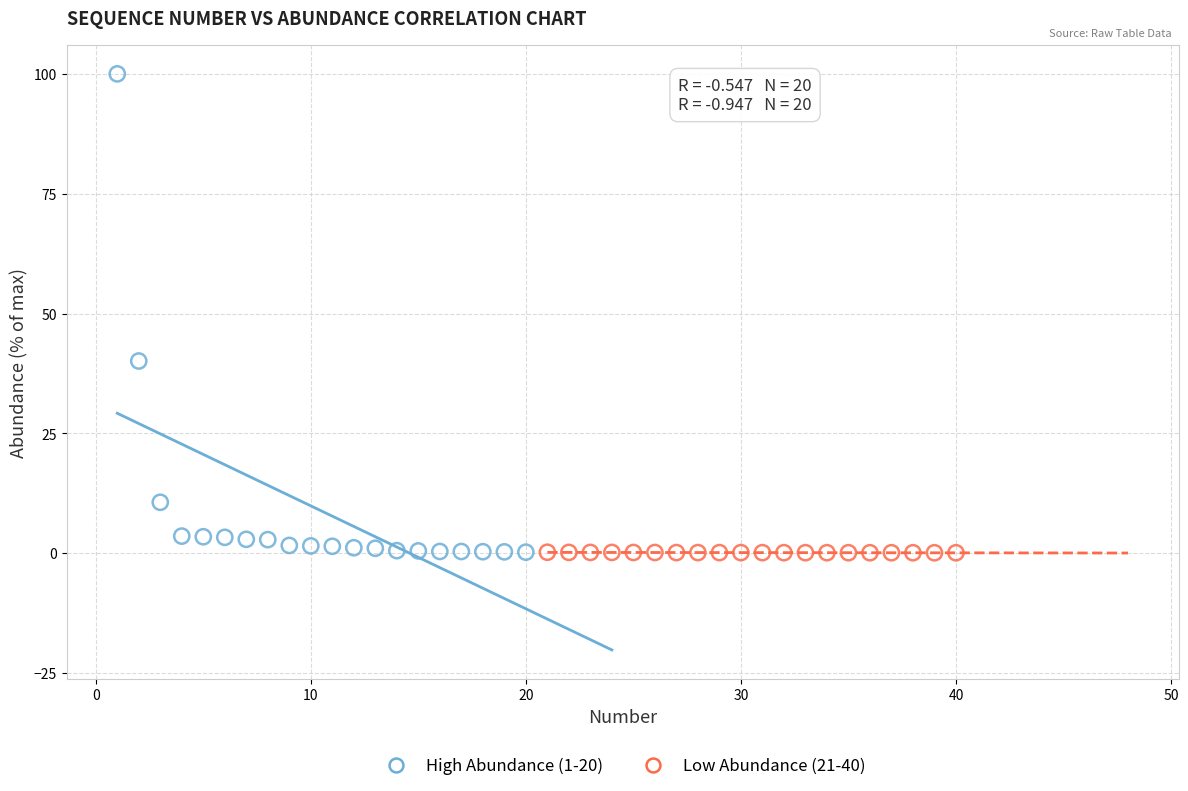

What are all the series names shown in the legend?

High Abundance (1-20), Low Abundance (21-40)